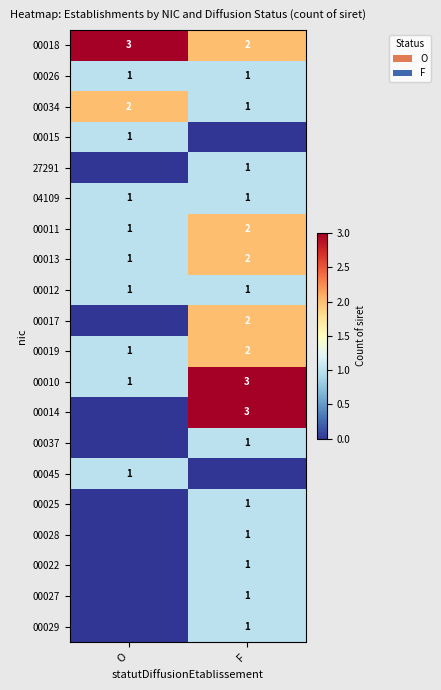

Is it true that 04109 equals 1 at O?

True